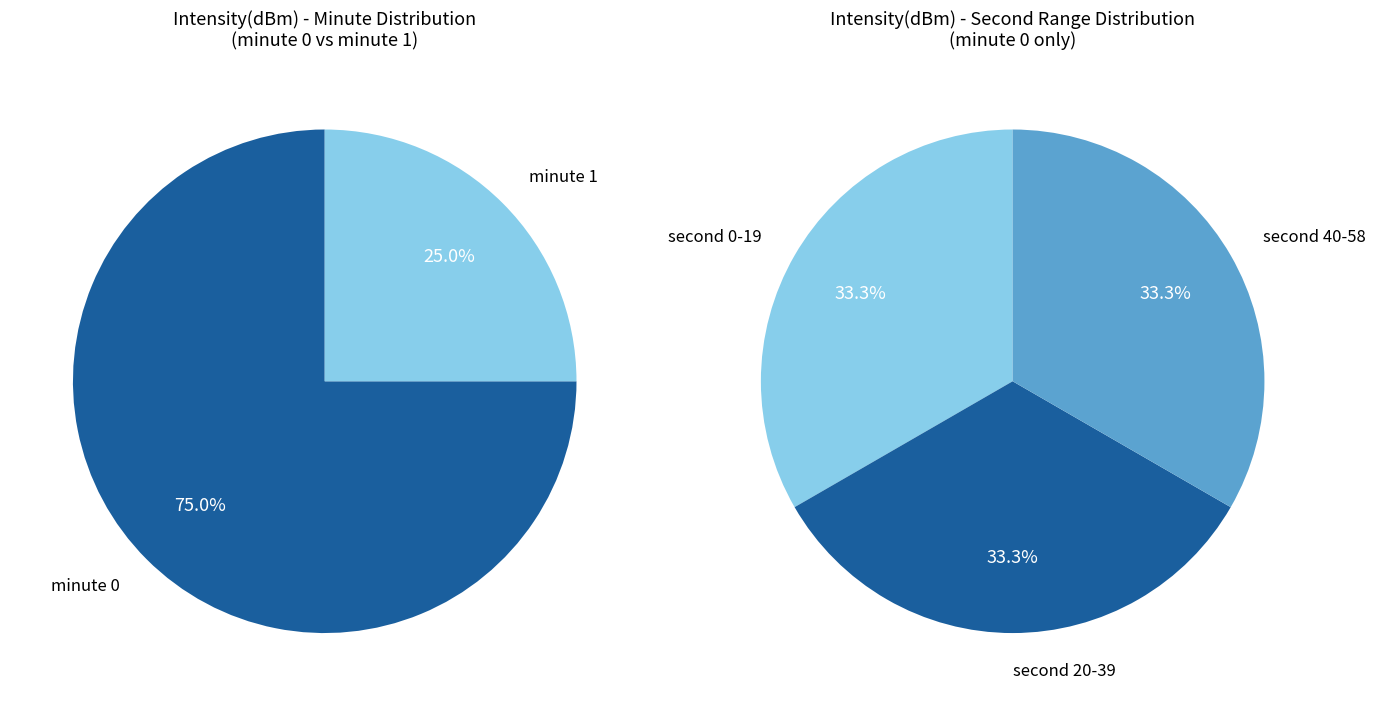

Rank the categories by value from lowest to highest.

minute 1, minute 0